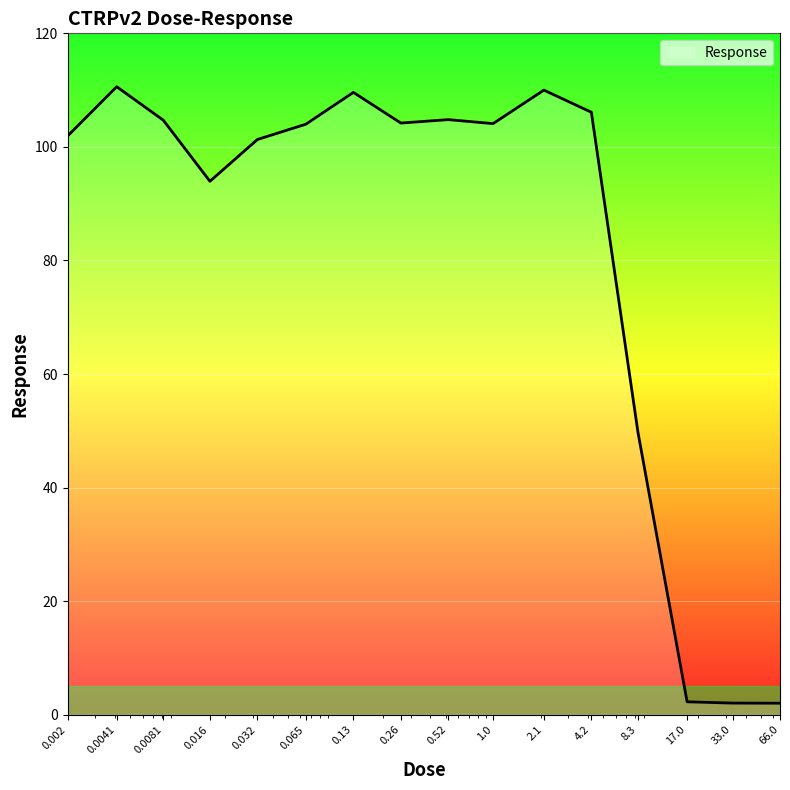

What is the greatest value displayed?

110.6